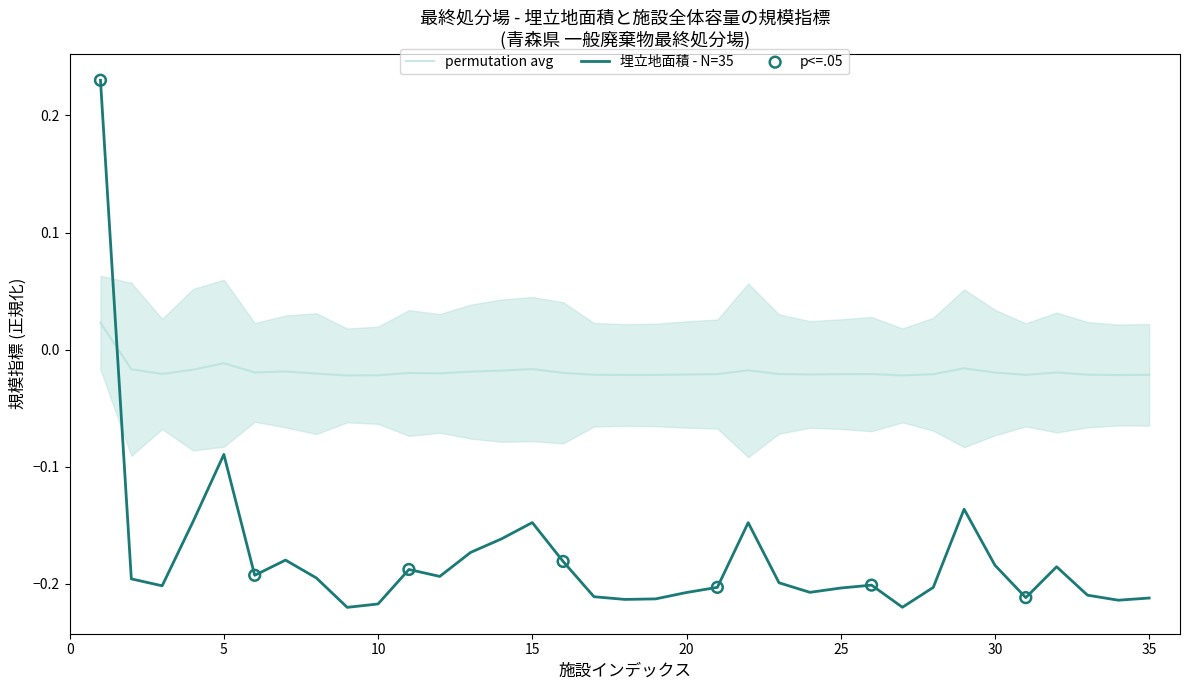

Which series reaches the maximum Y coordinate?

埋立地面積 (m2)